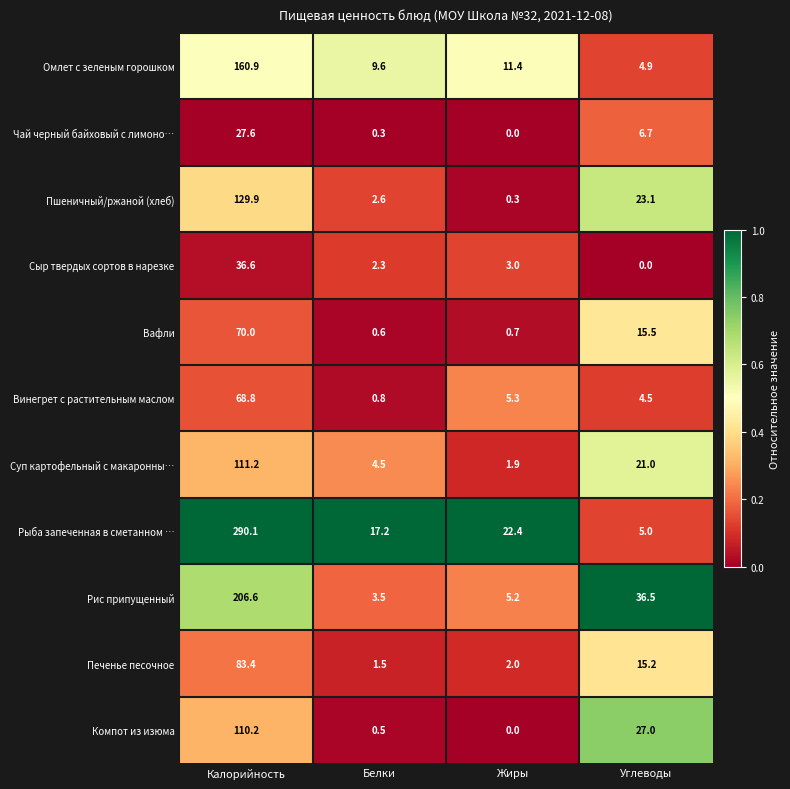

Count the number of categories in the chart.

4